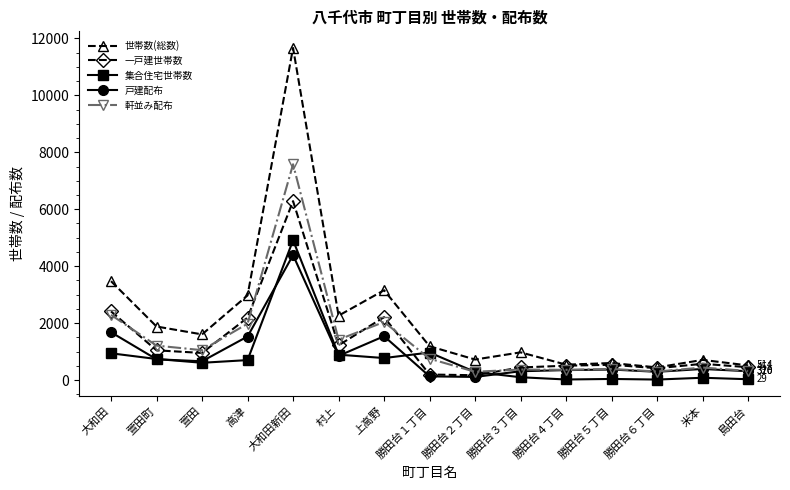

Is the value of 一戸建世帯数 at 米本 greater than the value of 戸建配布 at 勝田台４丁目?

Yes